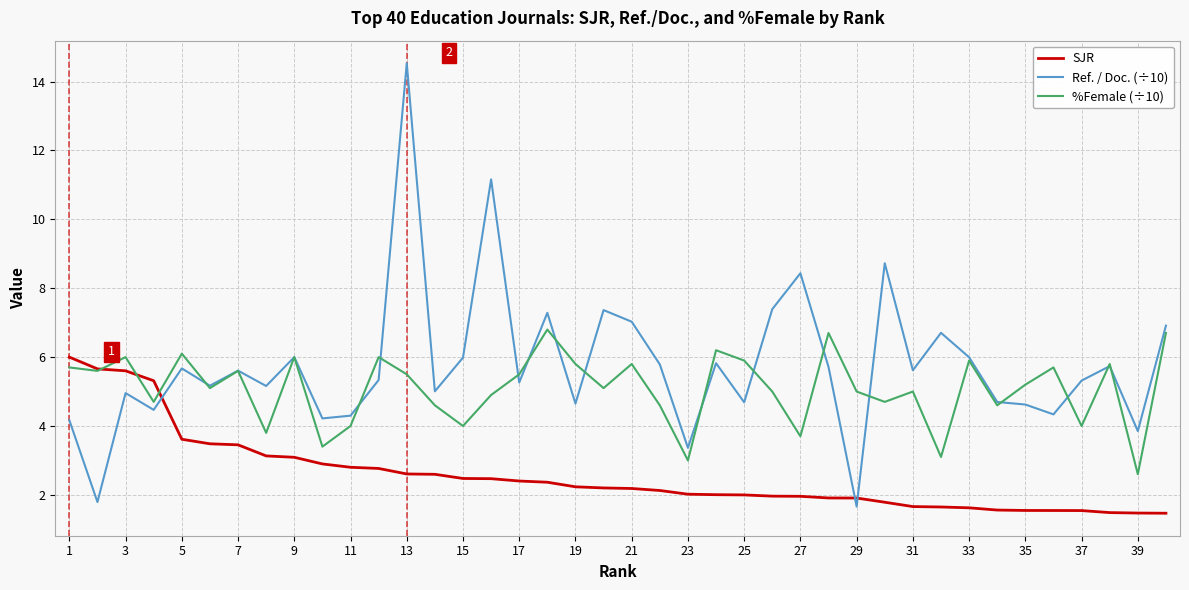

List the series in order of their overall mean, highest first.

Ref. / Doc. (÷10), %Female (÷10), SJR